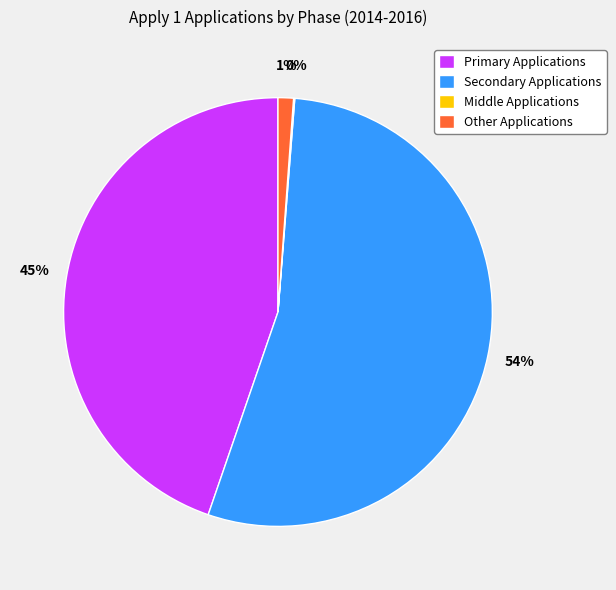

Is the sum of Other Applications and Primary Applications greater than half?

No